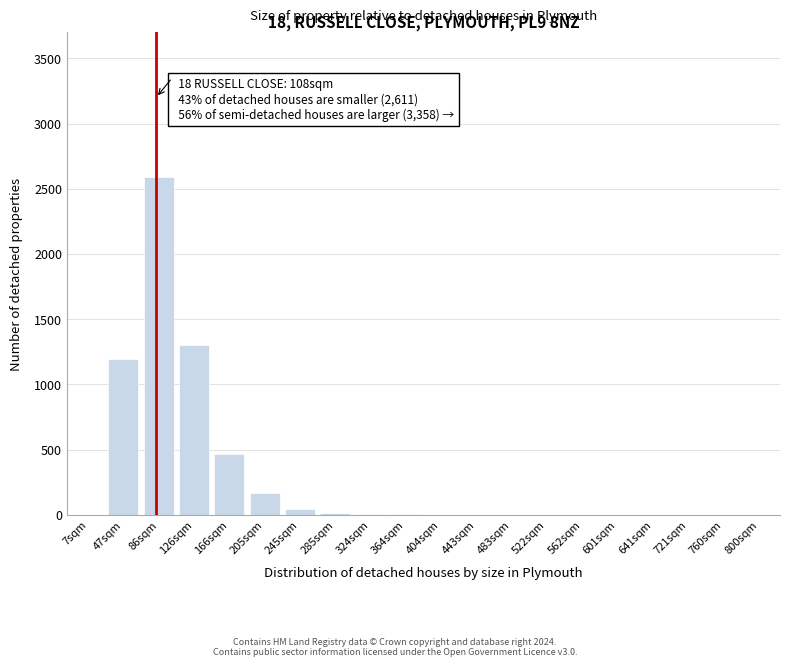

What is the sum of all values?

5811